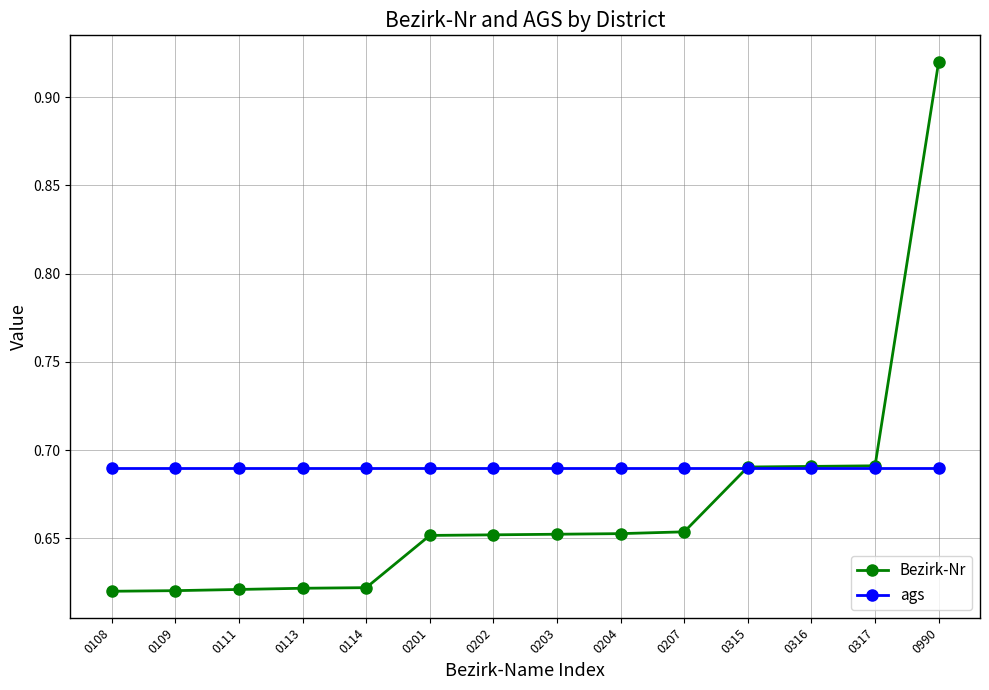

What is the total value across all series at 0109?

1.3